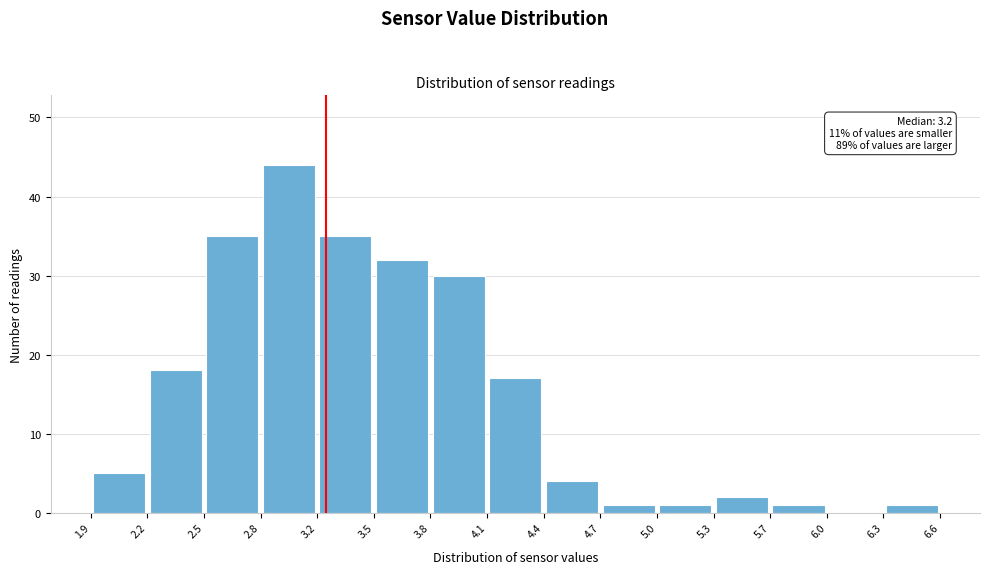

Which range on the x-axis has the tallest bar?

2.8 to 3.2